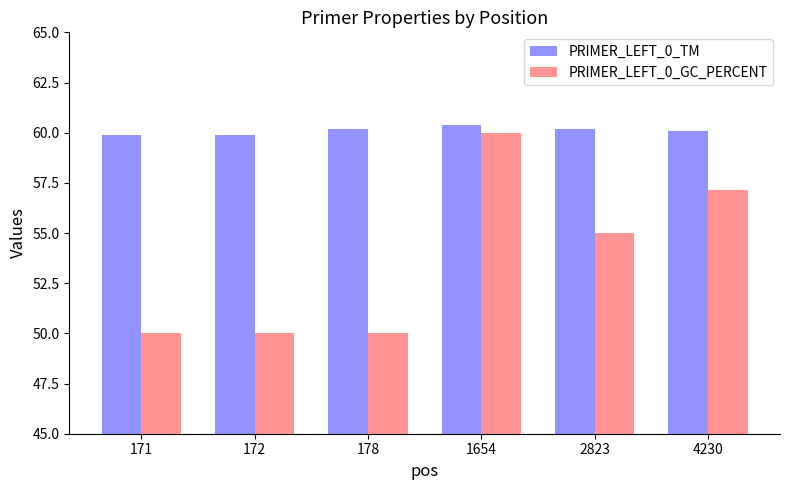

What is the value of the PRIMER_LEFT_0_TM bar at the 2nd from the left?

59.9